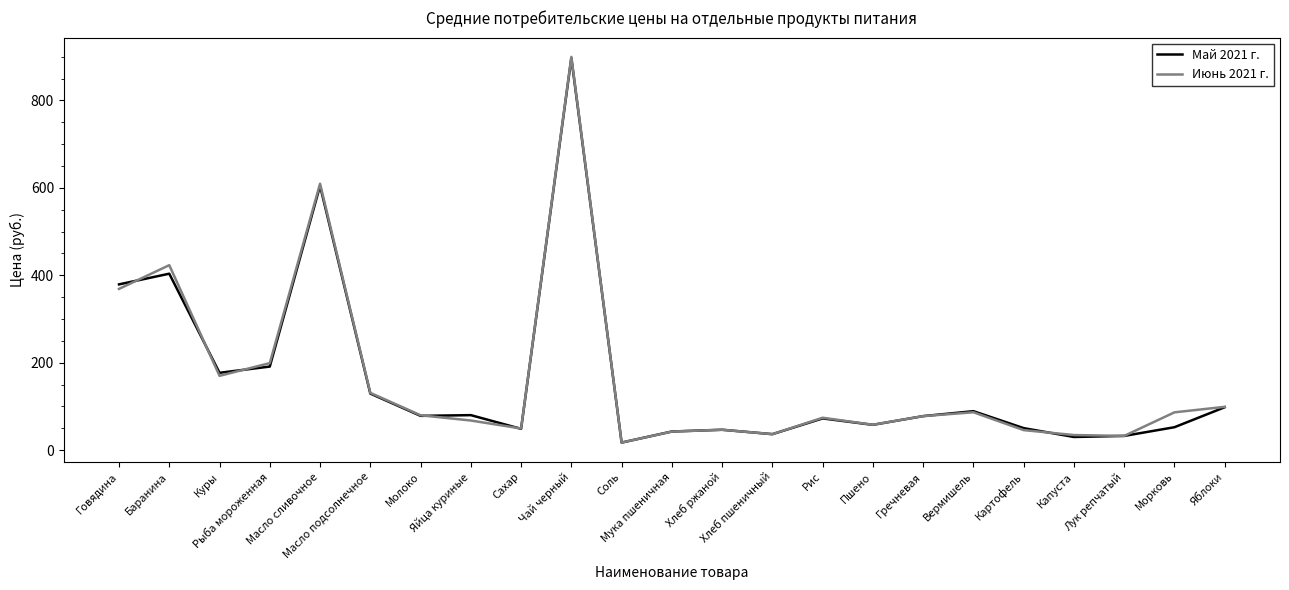

Is the value of Май 2021 г. at Соль greater than the value of Июнь 2021 г. at Хлеб ржаной?

No